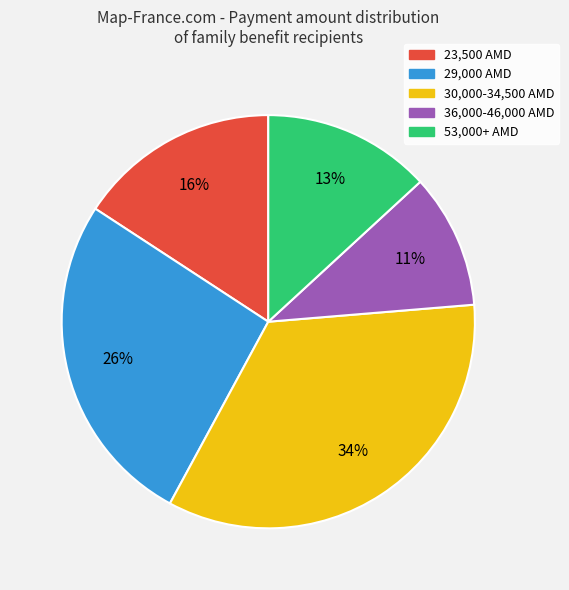

To the nearest percent, what is the average slice percentage?

20%